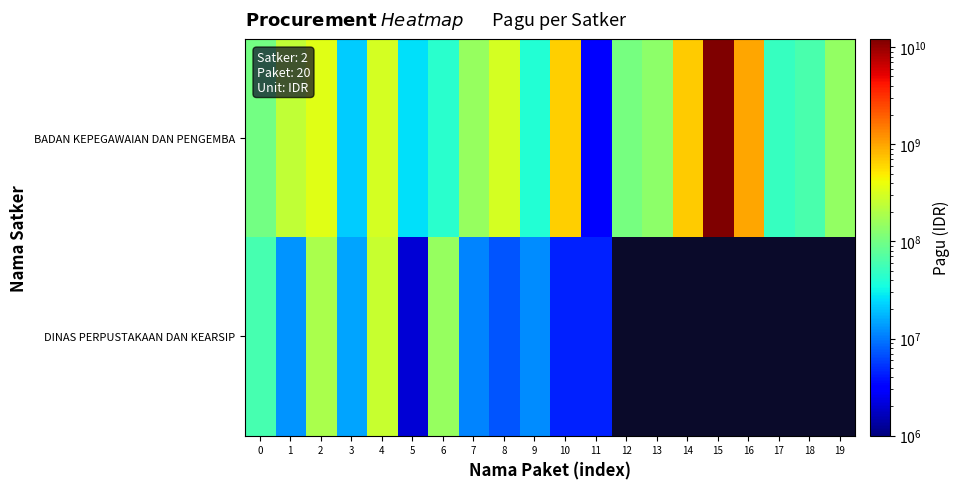

What is the approximate value of BADAN KEPEGAWAIAN DAN PENGEMBA at 0?

100504000.0